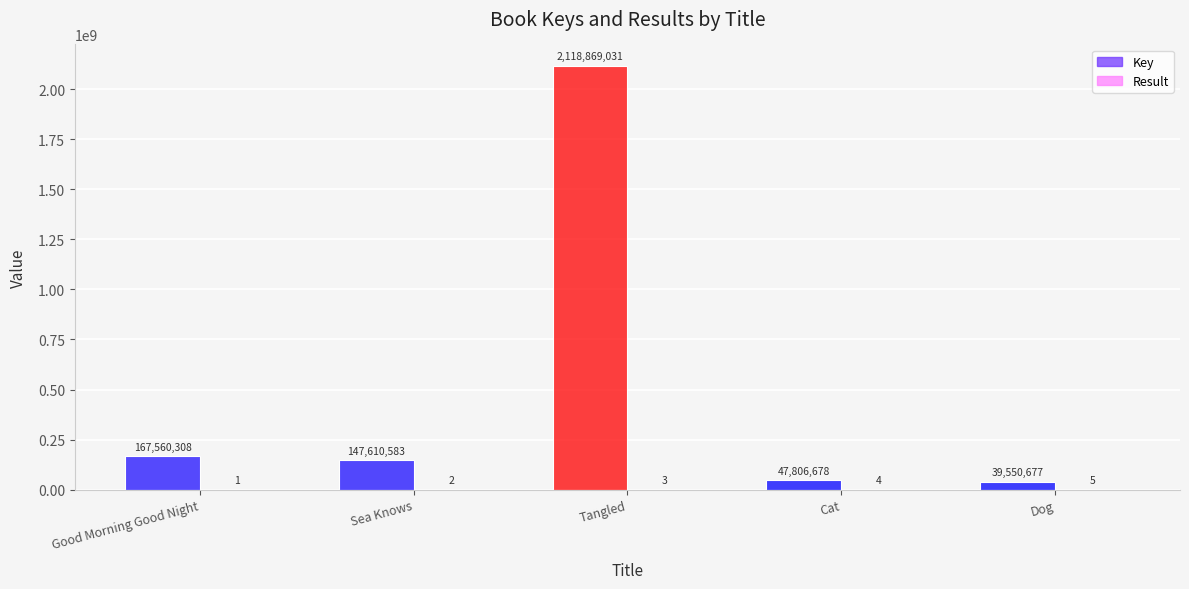

What is the sum of all Result values?

15